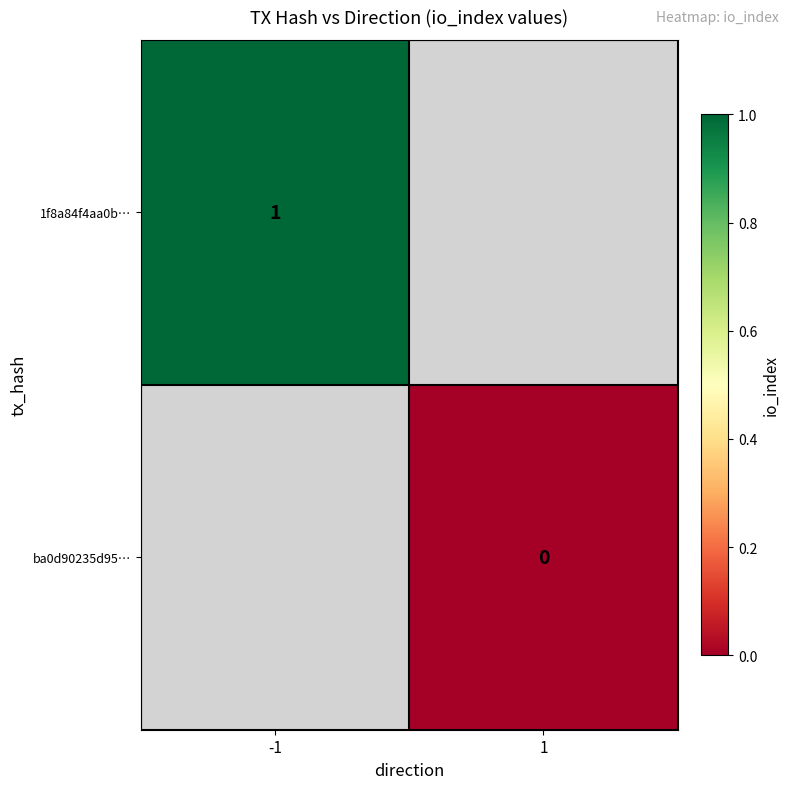

How many data points does each series have?

2